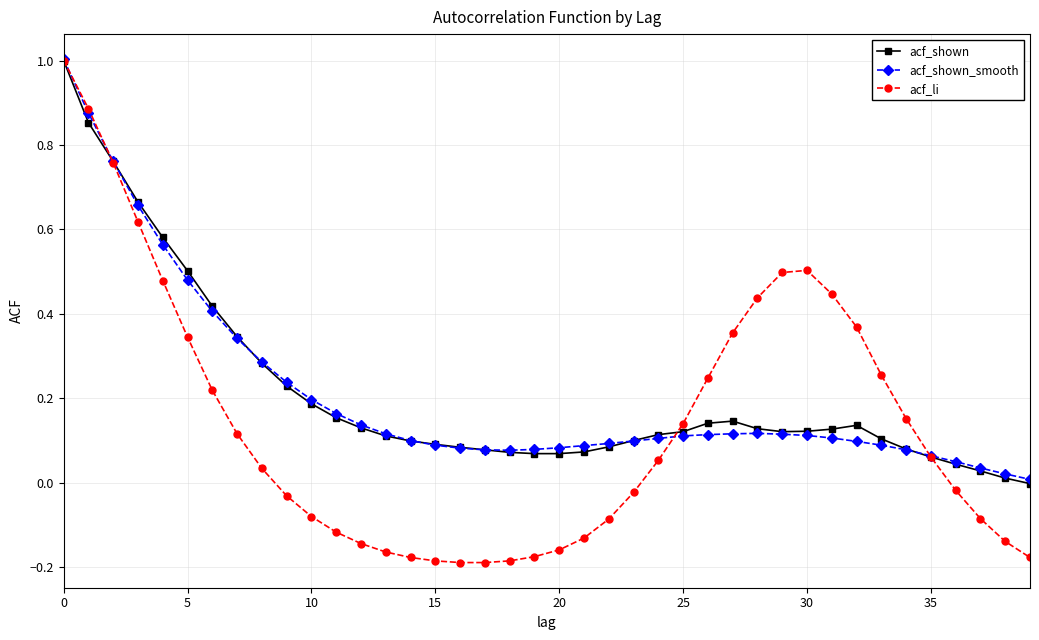

What is the sum of all acf_shown_smooth values?

8.4